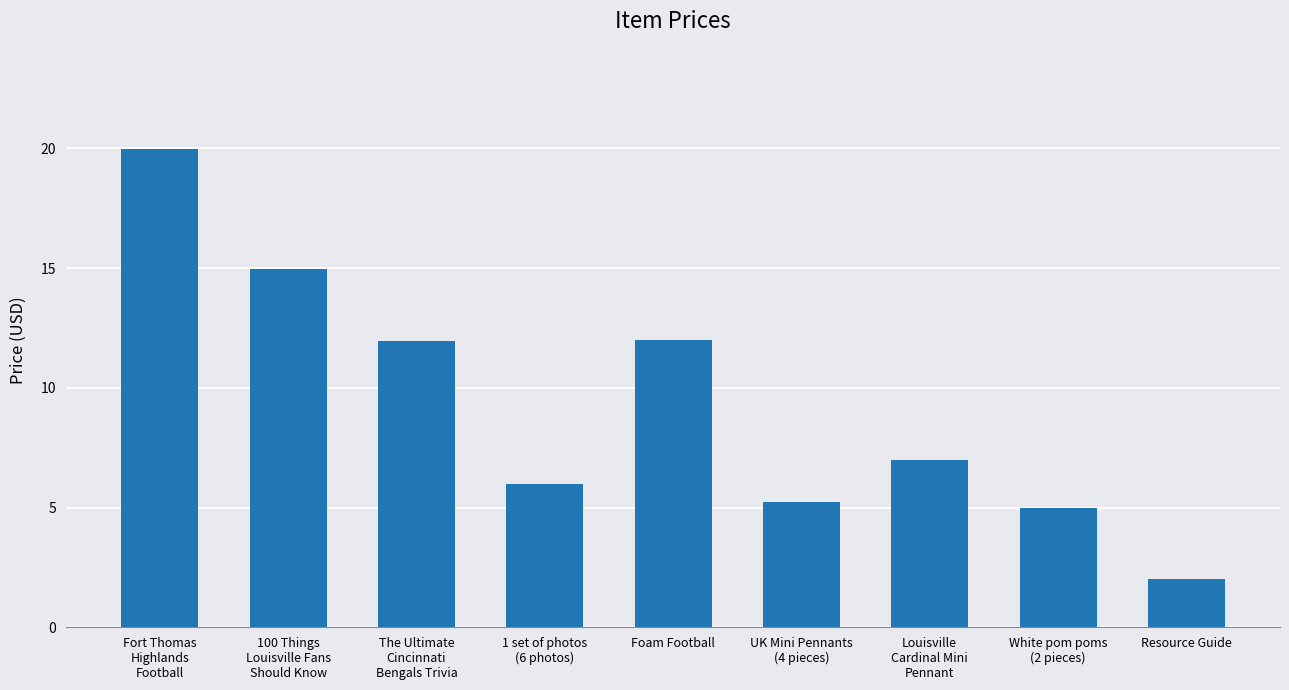

What is the value of the 8th bar from the left?

5.0